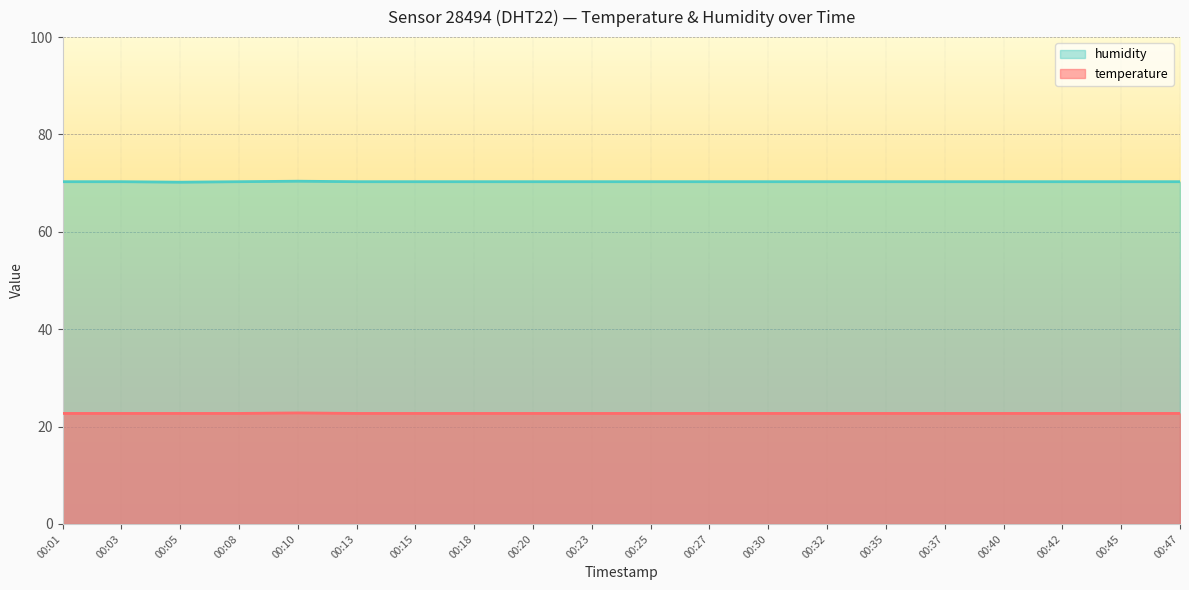

At which label is temperature closest to 22?

00:01